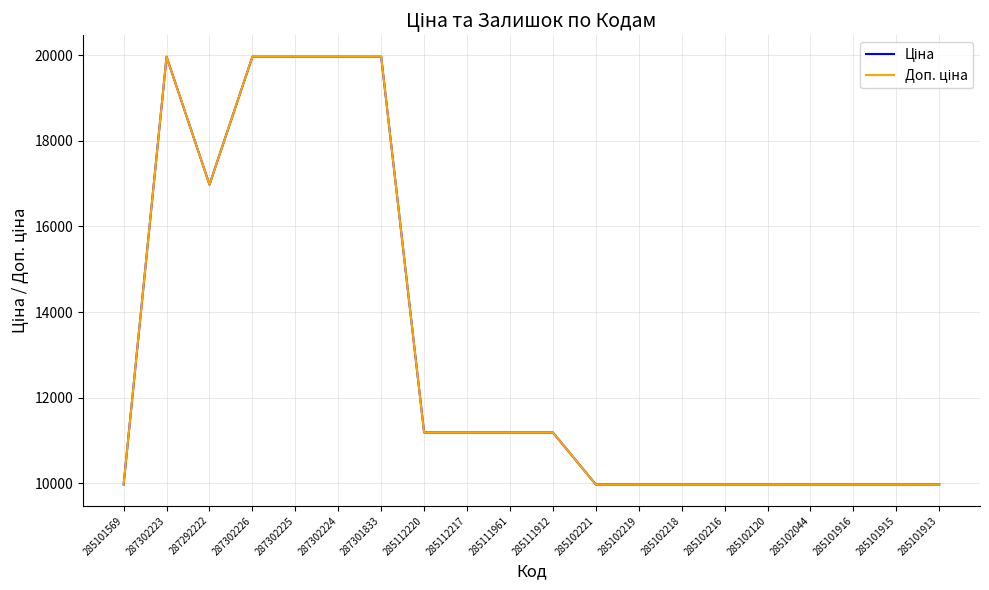

Does the chart display data point markers on the line(s)?

No